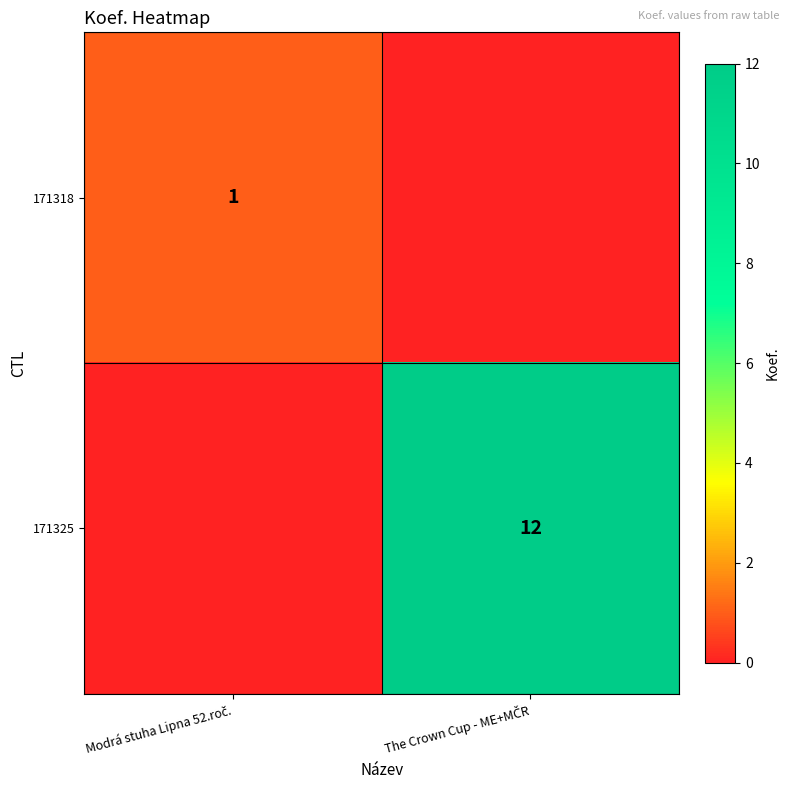

Rank the series by their maximum value, from lowest to highest.

171318, 171325